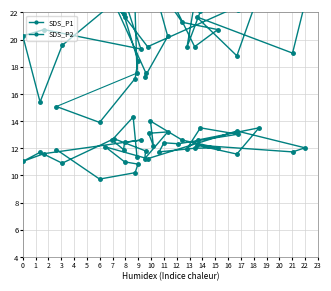

What is the difference between the second highest and second lowest values in the SDS_P2 series?

3.8